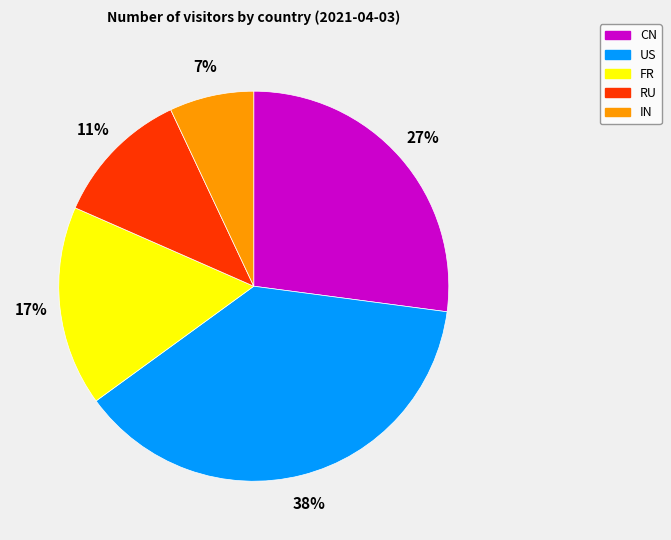

How many segments does this pie chart have?

5